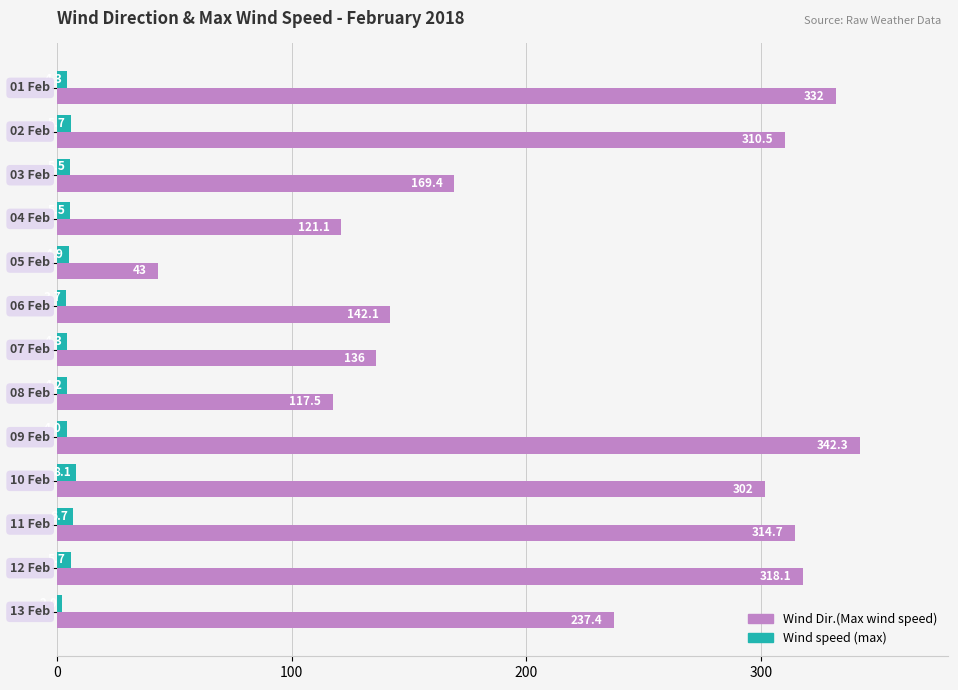

Which series has the largest total across all categories?

Wind Dir.(Max wind speed)